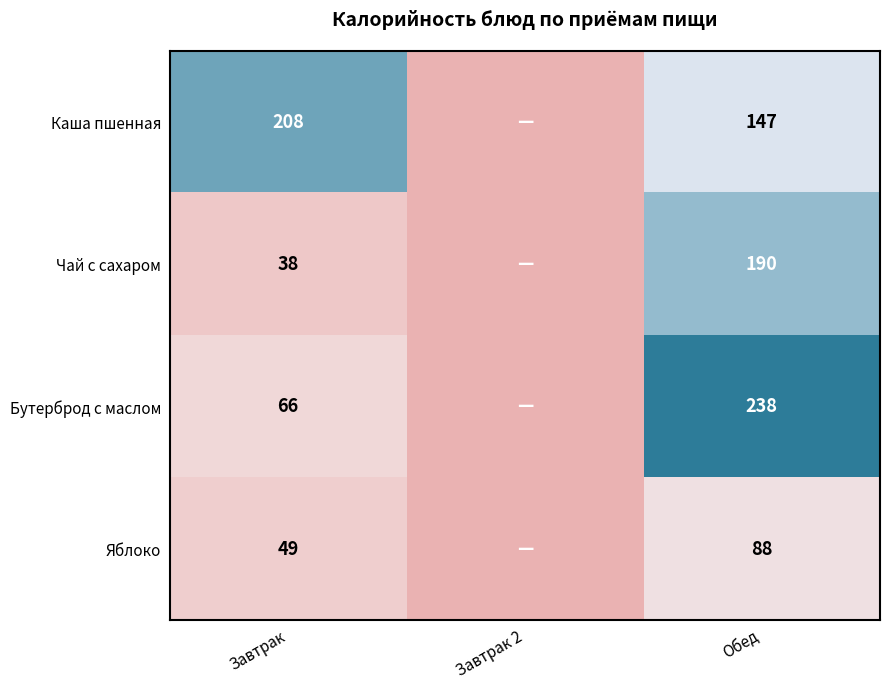

Between Обед and Завтрак 2, which is larger?

Обед